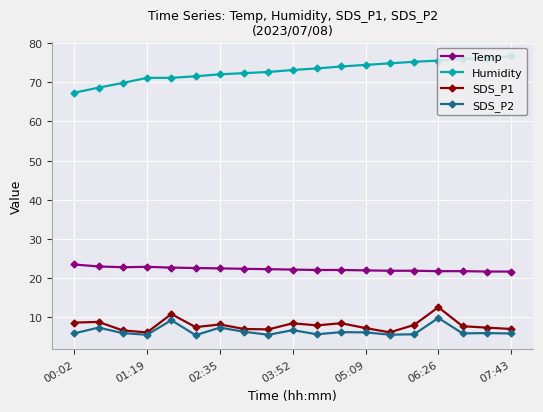

What is the maximum value shown in the chart?

76.6